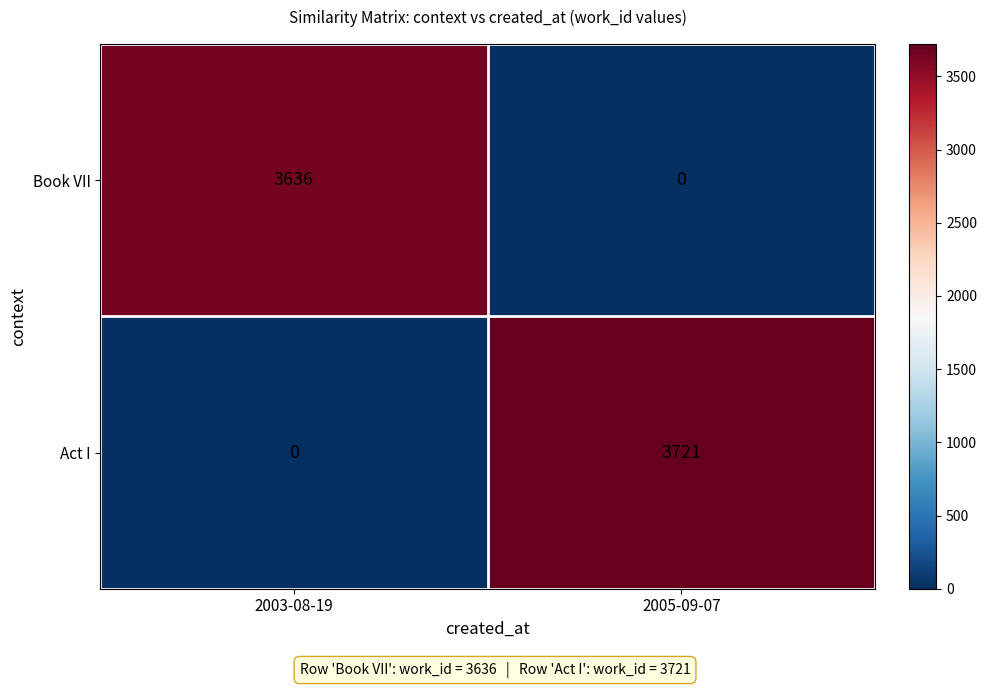

Reading left to right, list all the values displayed in this chart.

Book VII: 2003-08-19=3636	2005-09-07=0
Act I: 2003-08-19=0	2005-09-07=3721